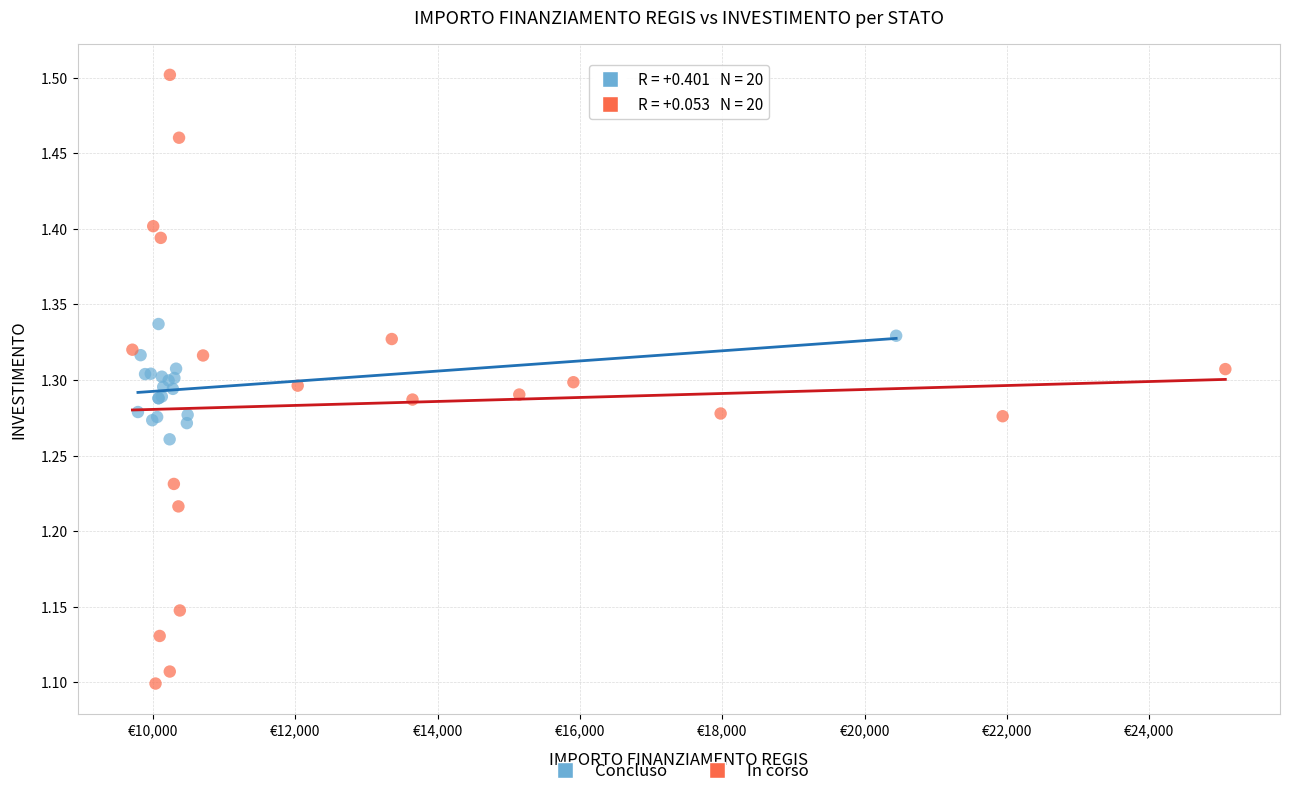

Which series has the largest Y range (max minus min)?

In corso